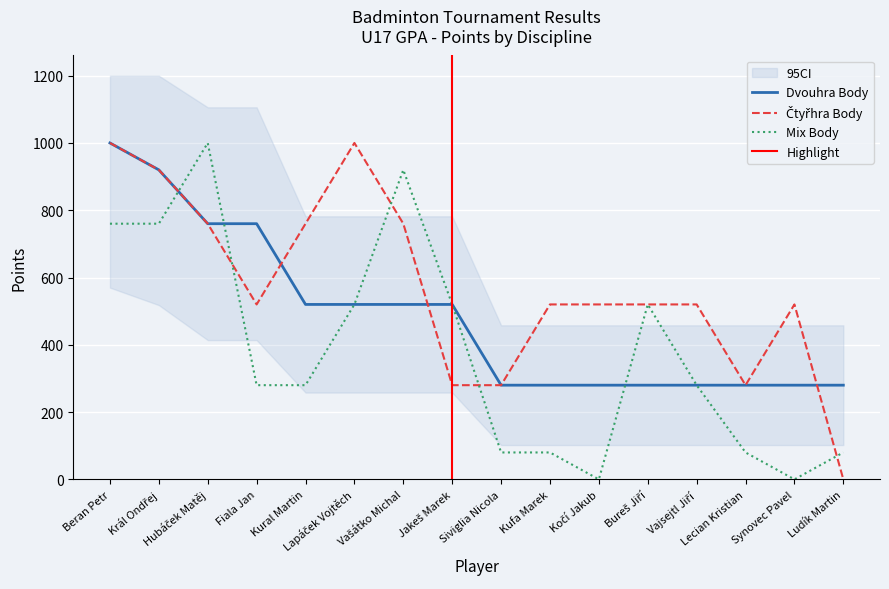

Count the Čtyřhra Body values in the range 520 to 760.

9